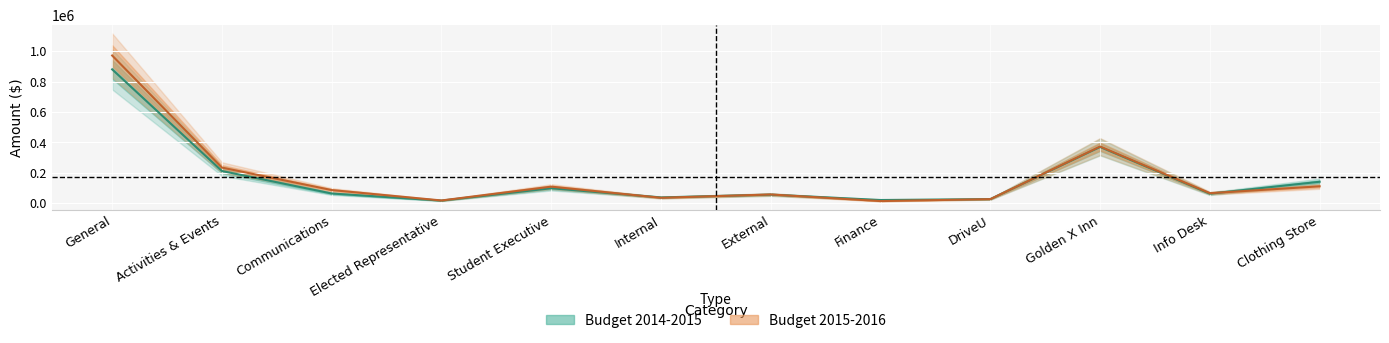

What is the approximate value of Budget 2014-2015 at Clothing Store?

140350